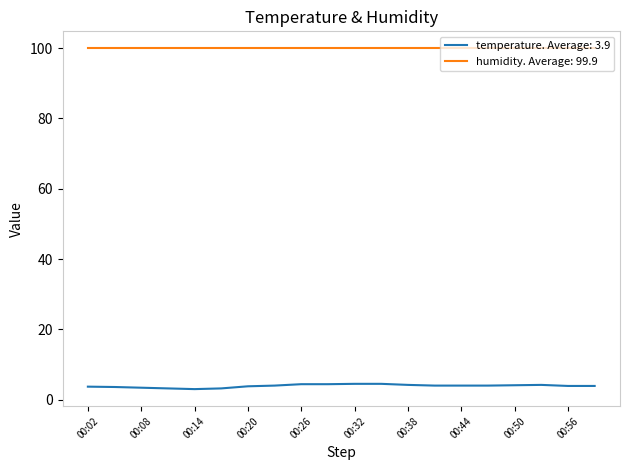

What is the minimum value shown in the chart?

3.0